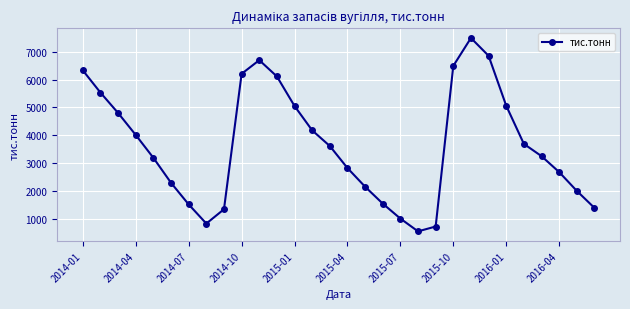

What is the minimum value shown in the chart?

549.8